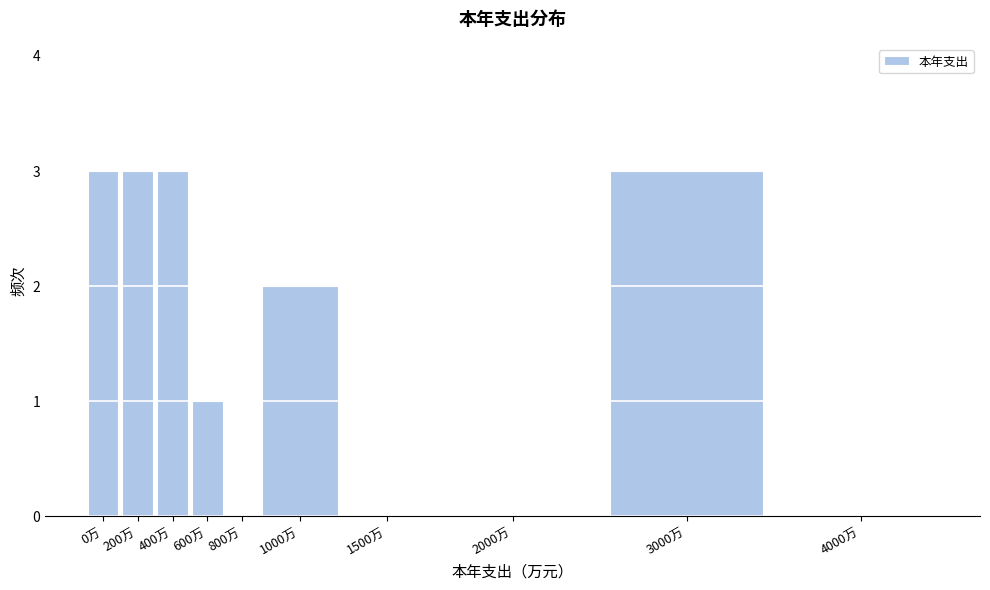

Reading right to left, list all the values displayed in this chart.

4000万=0	3000万=3	2000万=0	1500万=0	1000万=2	800万=0	600万=1	400万=3	200万=3	0万=3